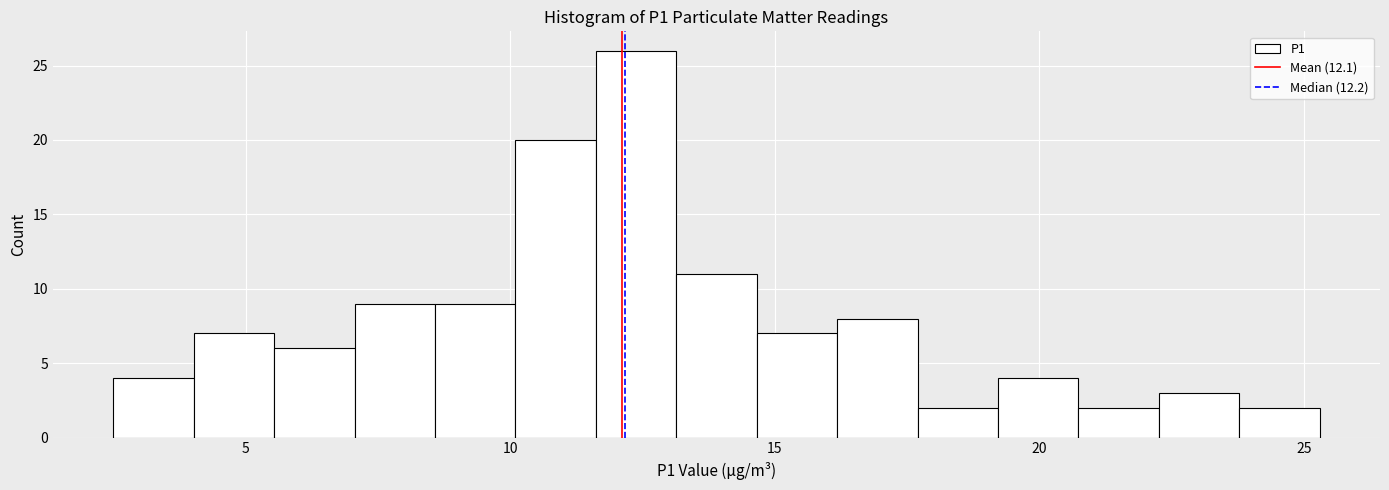

Read against the x-axis, roughly where is the centre of the tallest bar?

12.5